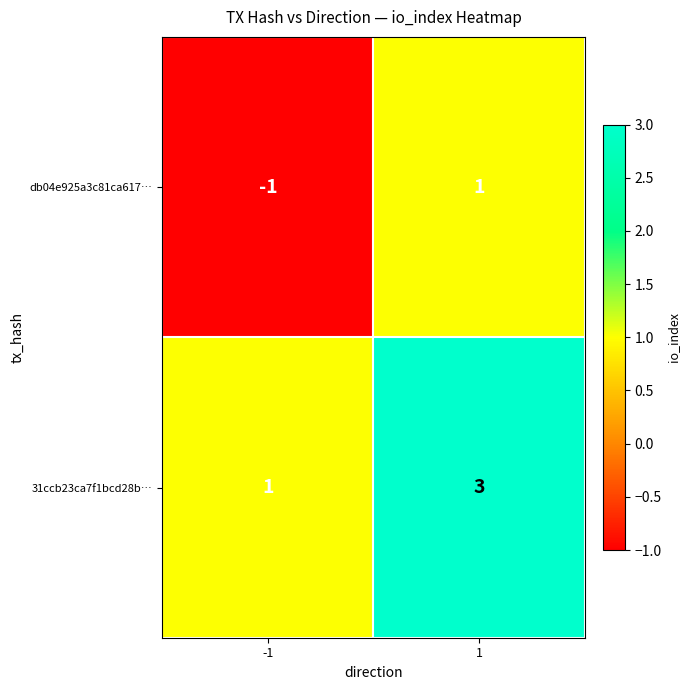

List the series in order of their overall mean, highest first.

31ccb23ca7f1bcd28b…, db04e925a3c81ca617…